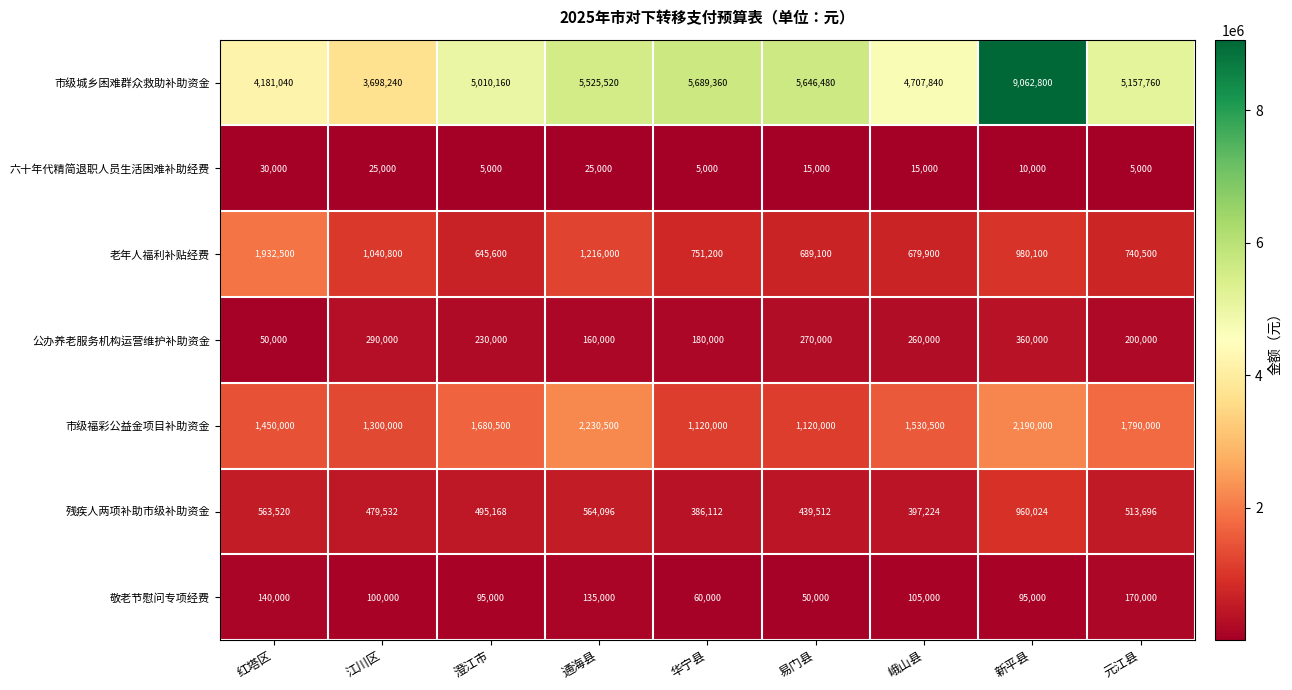

Which label corresponds to the largest value in the chart?

新平县